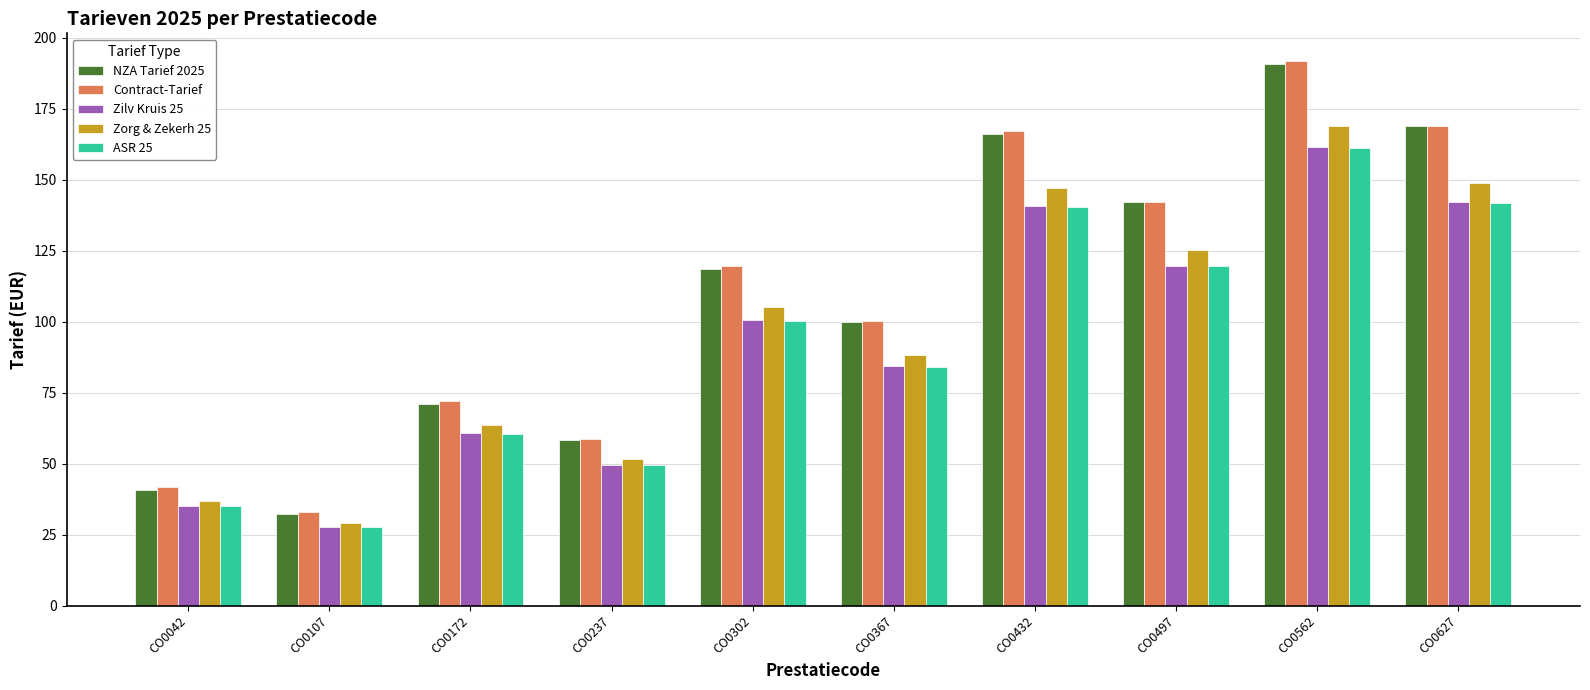

What is the average value of the Zilv Kruis 25 series?

92.3